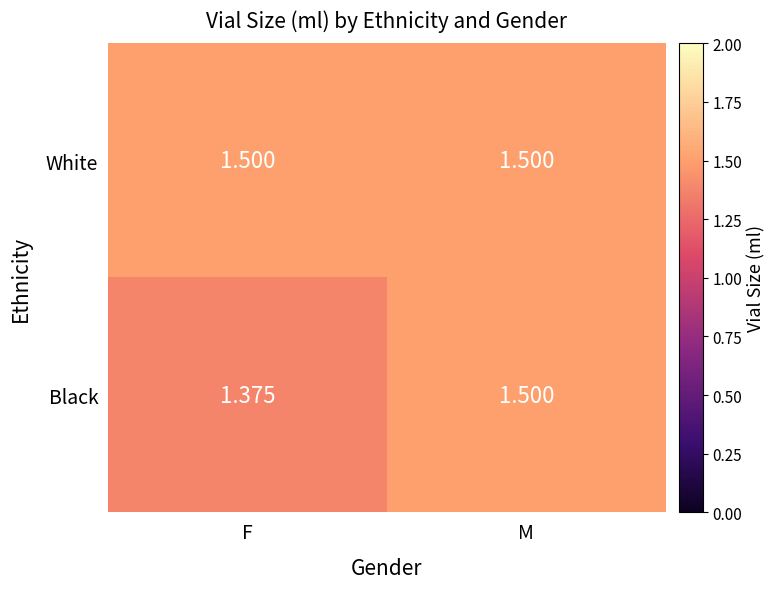

Is the value of White at F greater than the value of Black at F?

Yes